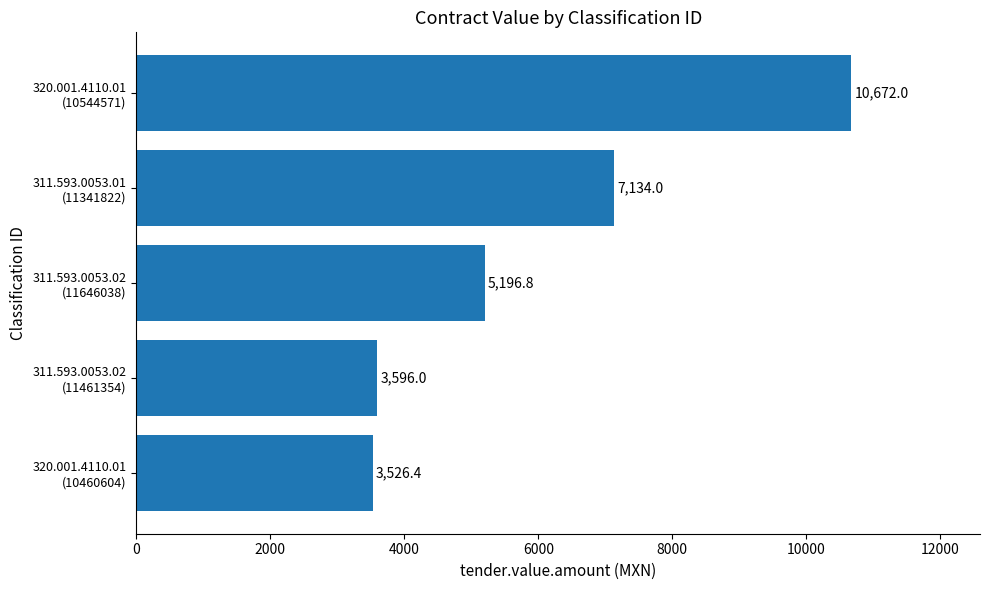

What is the smallest value displayed?

3526.4